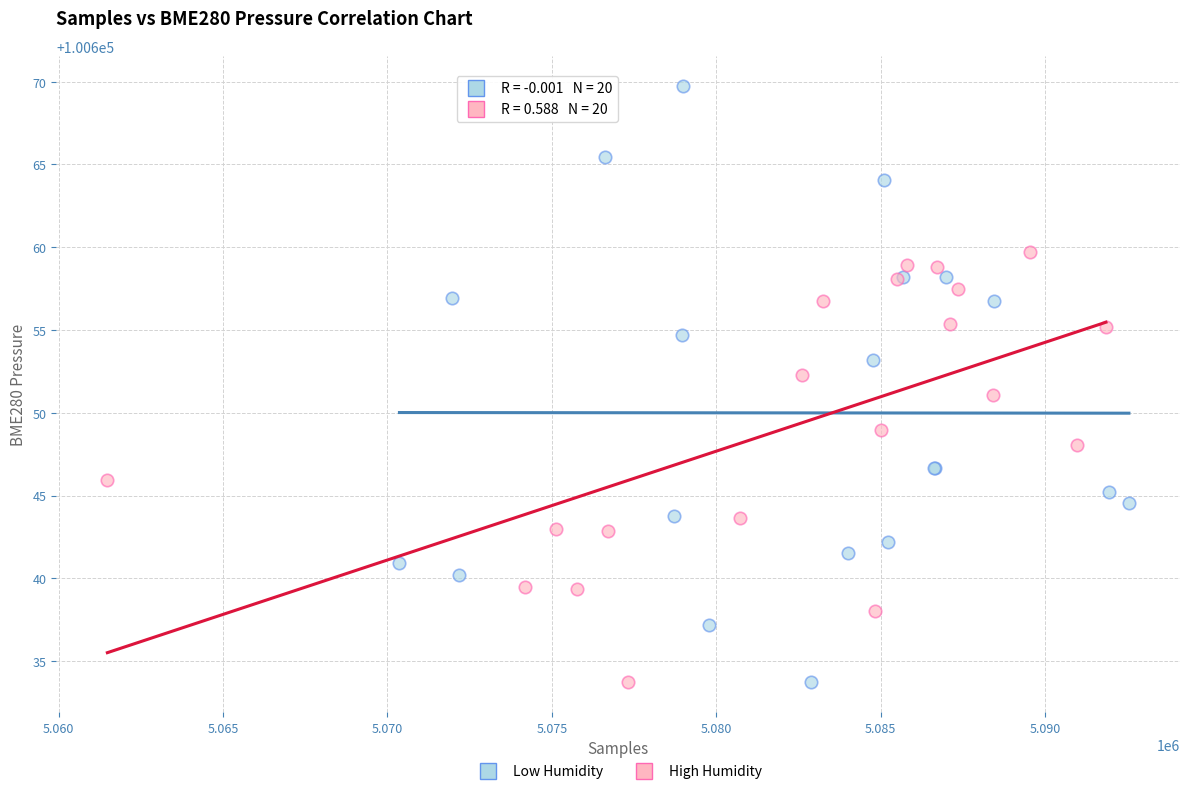

Which series has the largest Y range (max minus min)?

Low Humidity